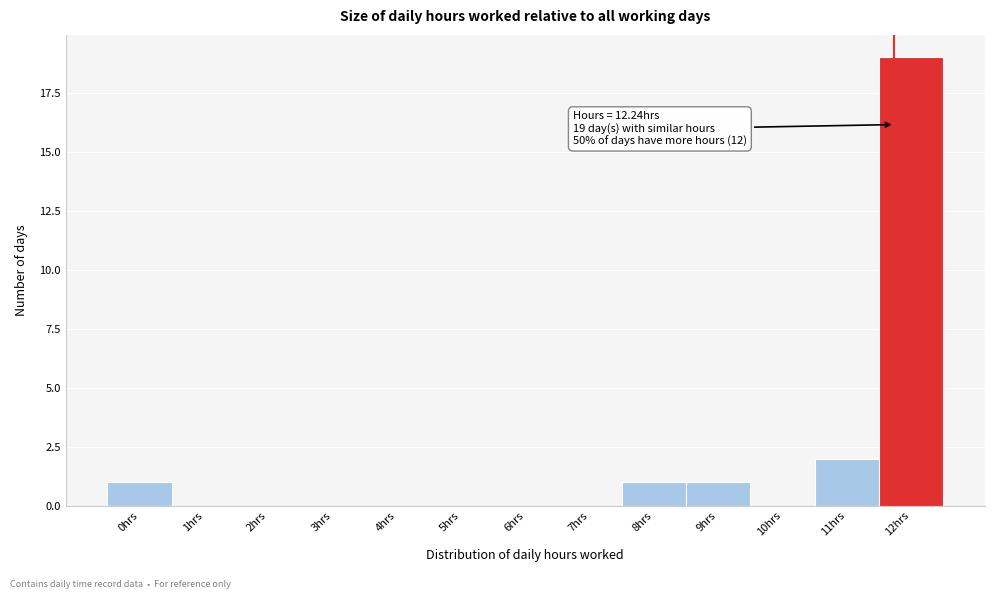

Reading left to right, list all the values displayed in this chart.

0hrs=1	1hrs=0	2hrs=0	3hrs=0	4hrs=0	5hrs=0	6hrs=0	7hrs=0	8hrs=1	9hrs=1	10hrs=0	11hrs=2	12hrs=19